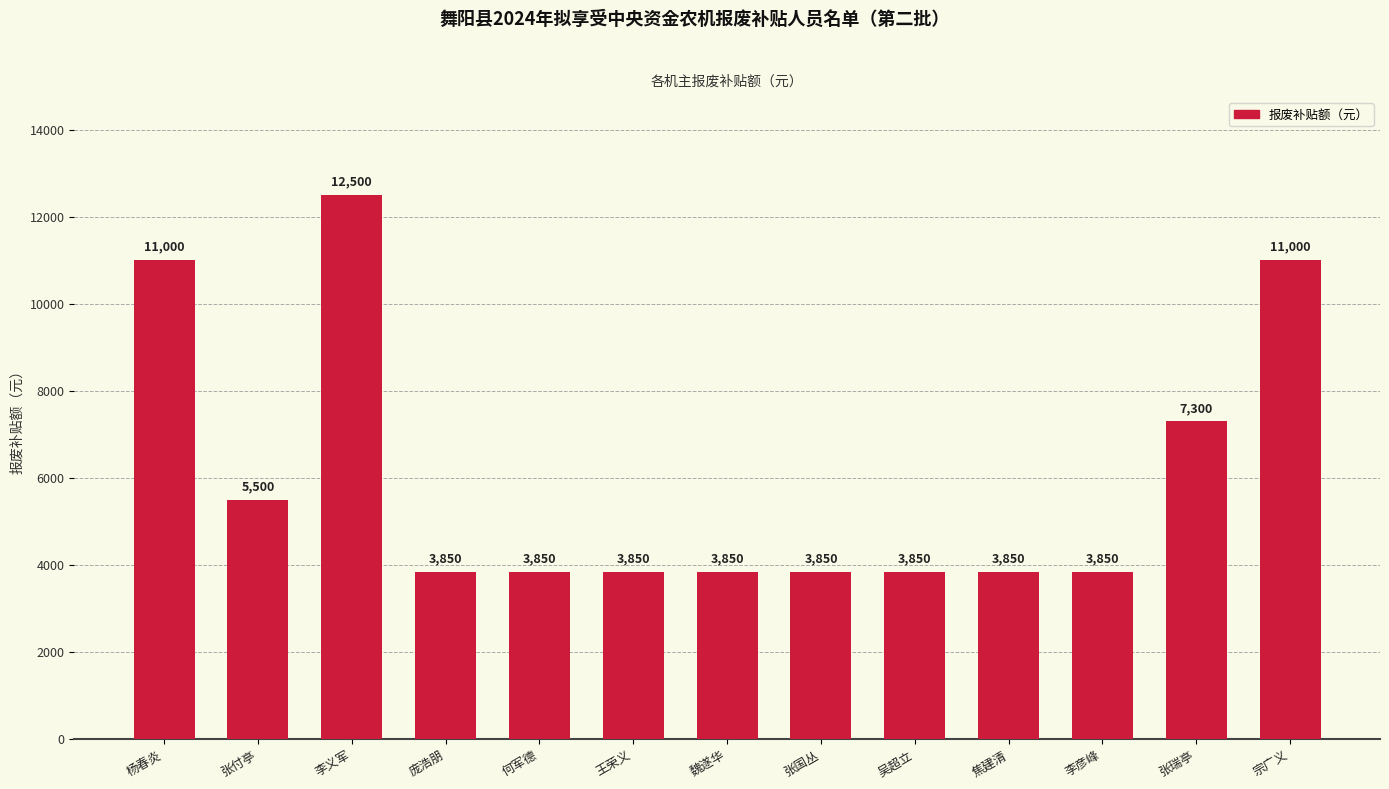

Reading left to right, transcribe all the data shown in this chart.

11000	5500	12500	3850	3850	3850	3850	3850	3850	3850	3850	7300	11000